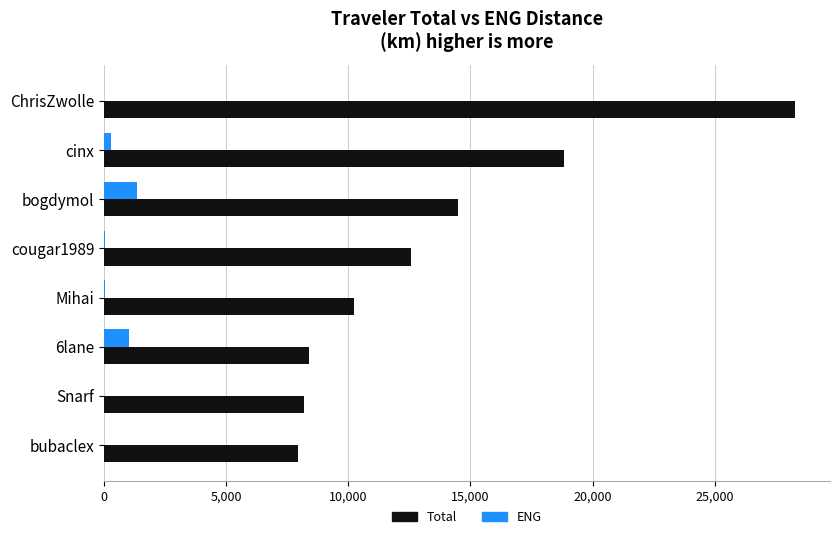

How many data points in ENG are above 48?

4